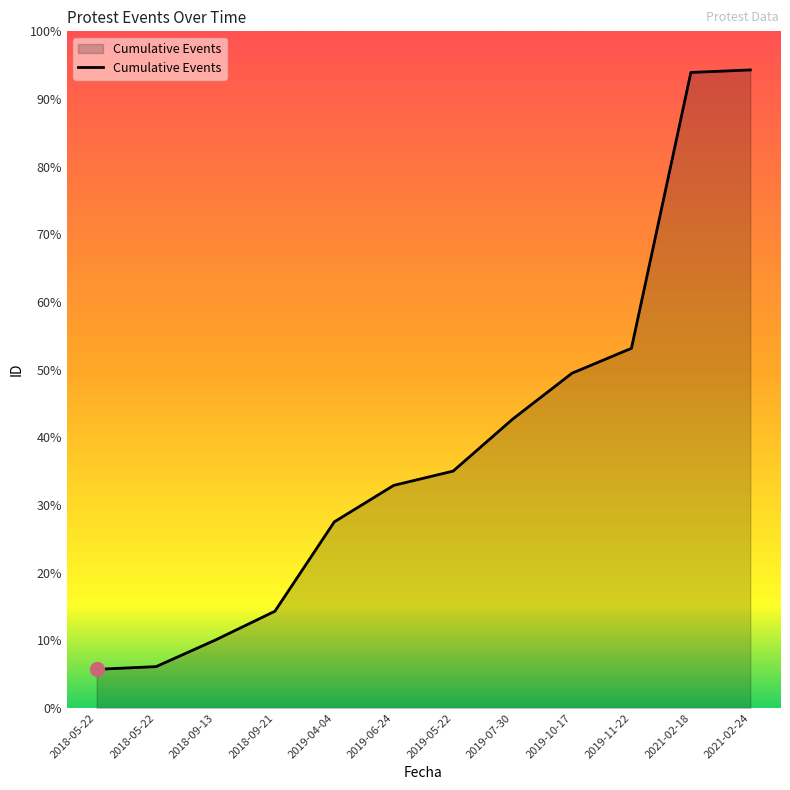

What is the change in value from 2019-06-24 to 2019-10-17?

+581